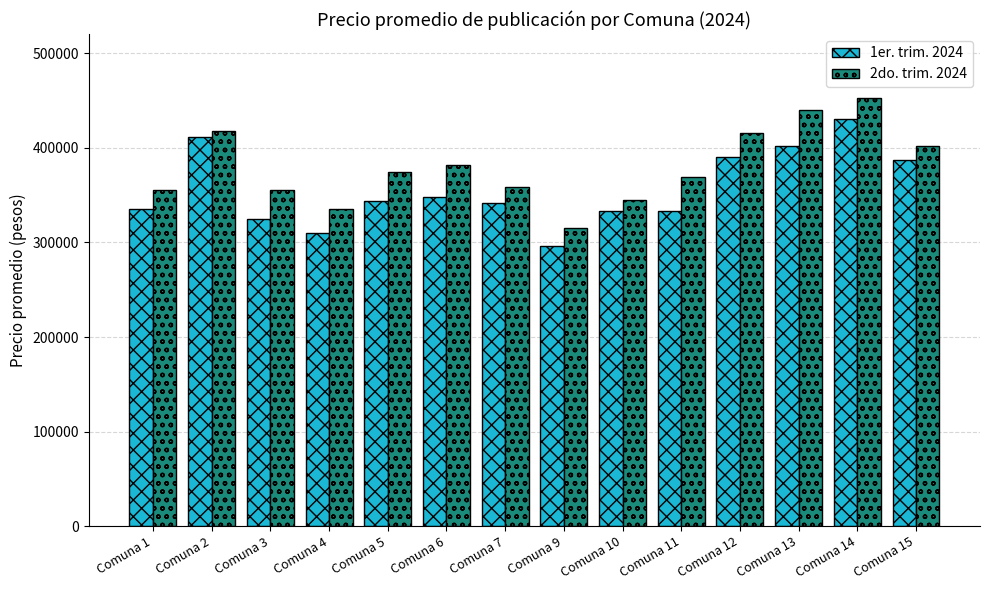

What is the sum of all 2do. trim. 2024 values?

5318771.9